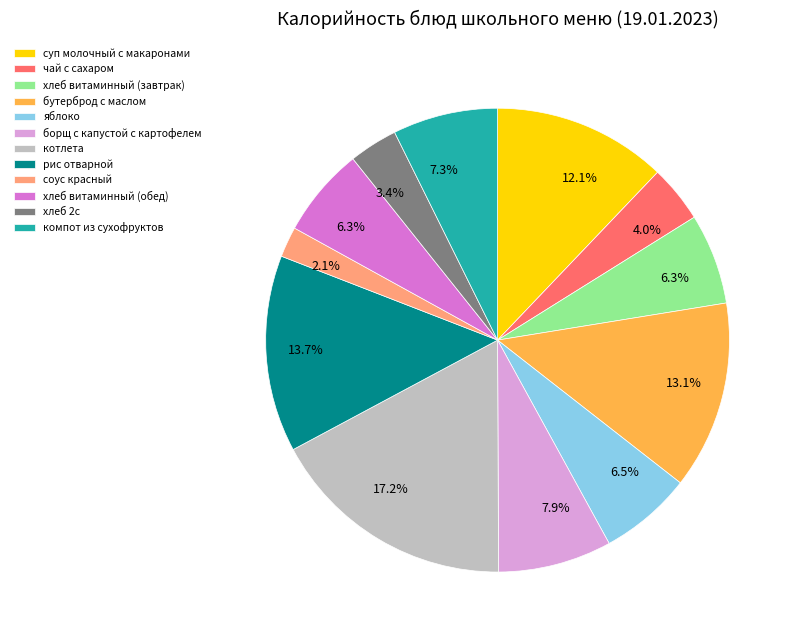

To the nearest percent, what percentage of the pie is бутерброд с маслом?

13%